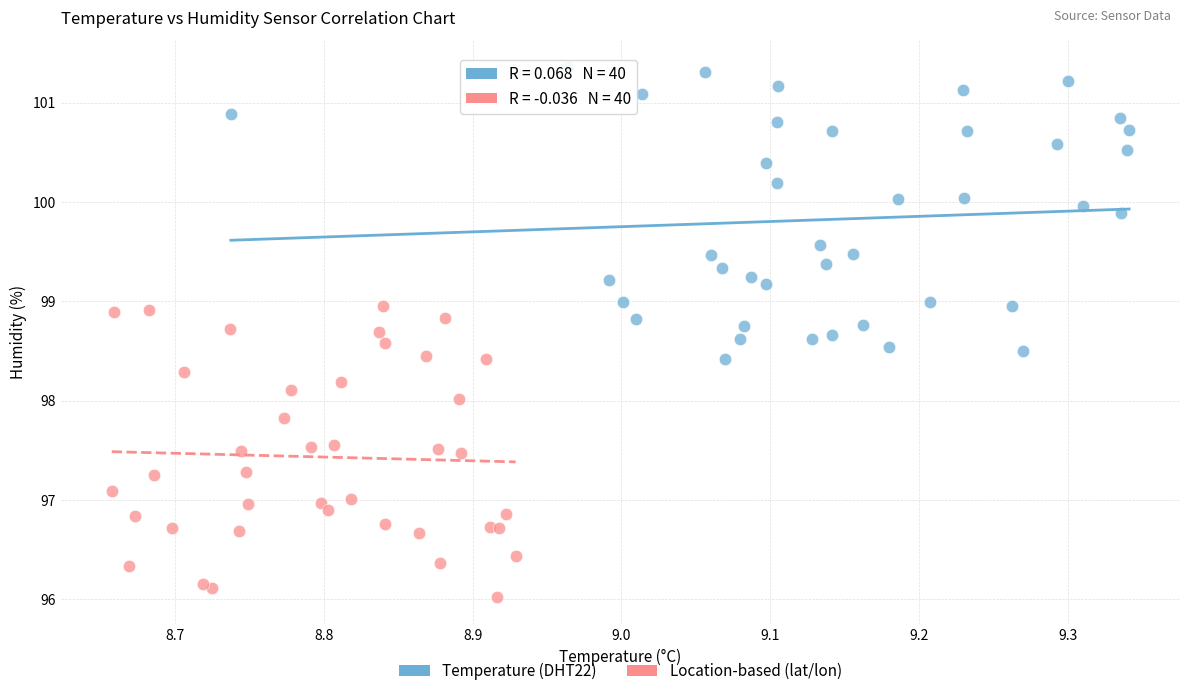

What are all the series names shown in the legend?

Temperature (DHT22), Location-based (lat/lon)